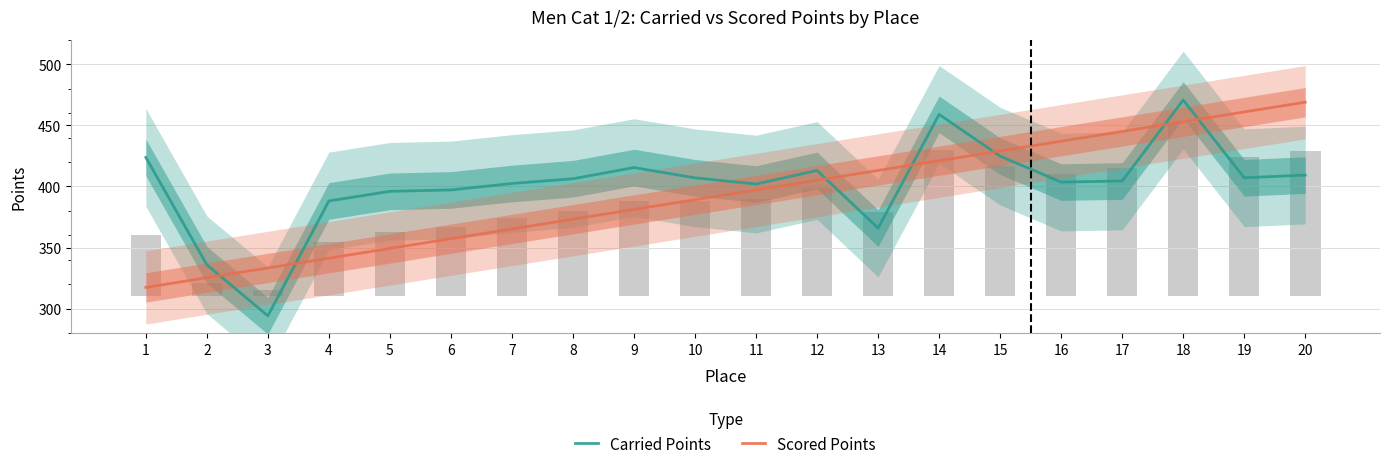

What is the highest value of the Carried Points series?

470.8